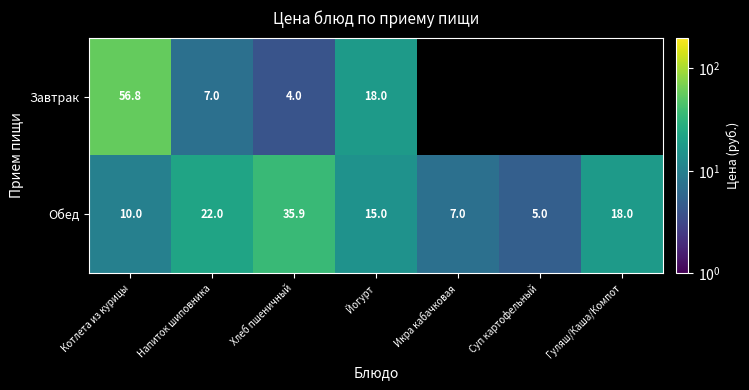

What is the highest value of the Обед series?

35.9